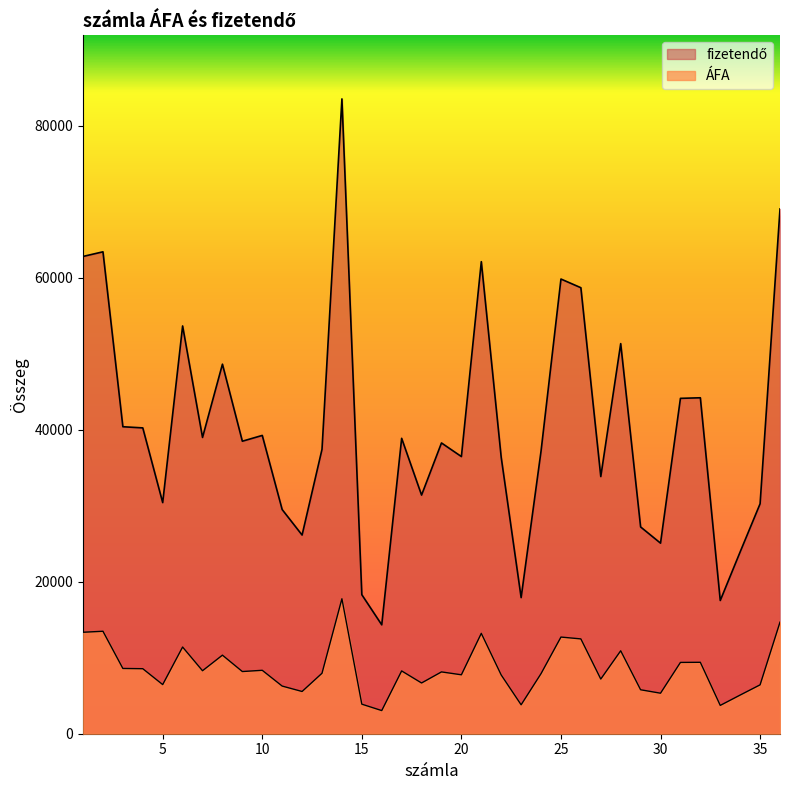

Between 18 and 33, which series saw the biggest shift?

ÁFA